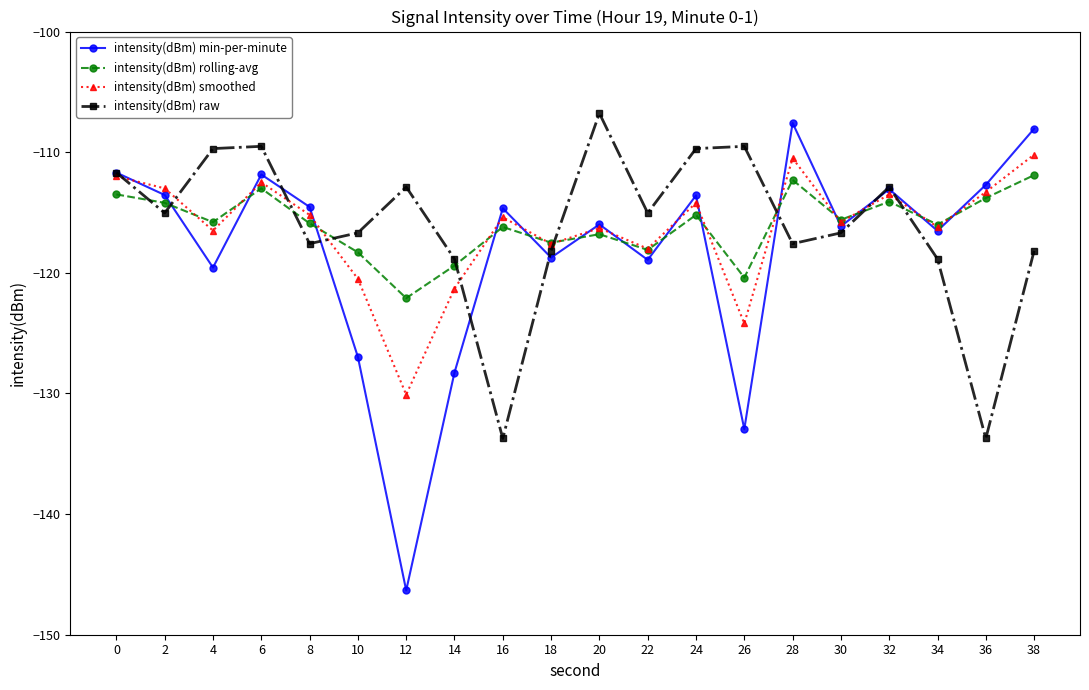

What is the difference between the maximum and second lowest values in the intensity(dBm) min-per-minute series?

25.4